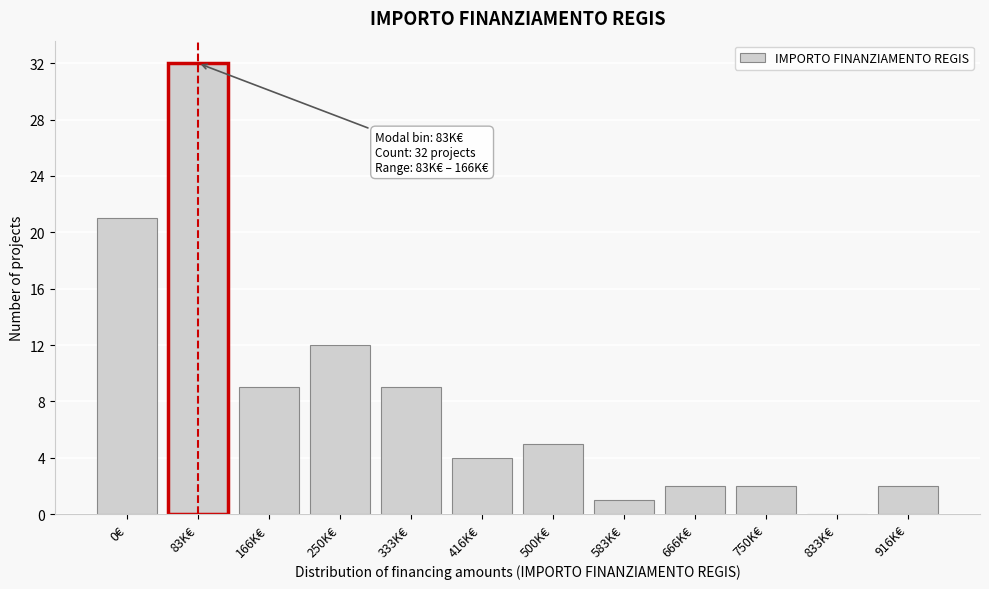

Reading left to right, list all the values displayed in this chart.

0€=21	83K€=32	166K€=9	250K€=12	333K€=9	416K€=4	500K€=5	583K€=1	666K€=2	750K€=2	833K€=0	916K€=2